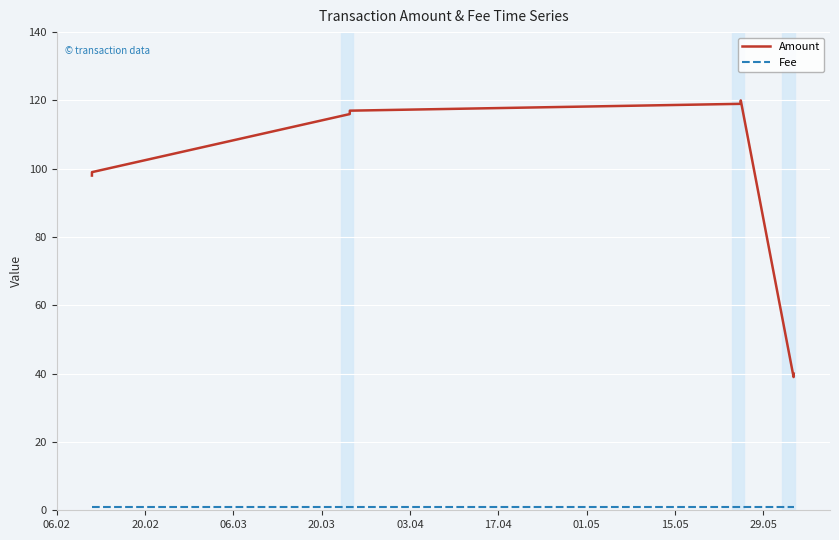

Which series has the largest range (max minus min)?

Amount